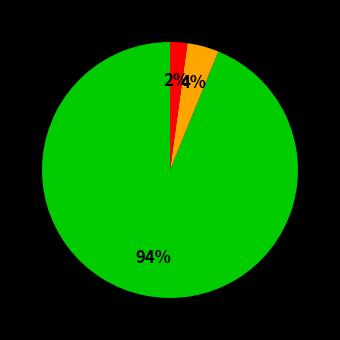

Is there a majority slice in this chart?

Yes